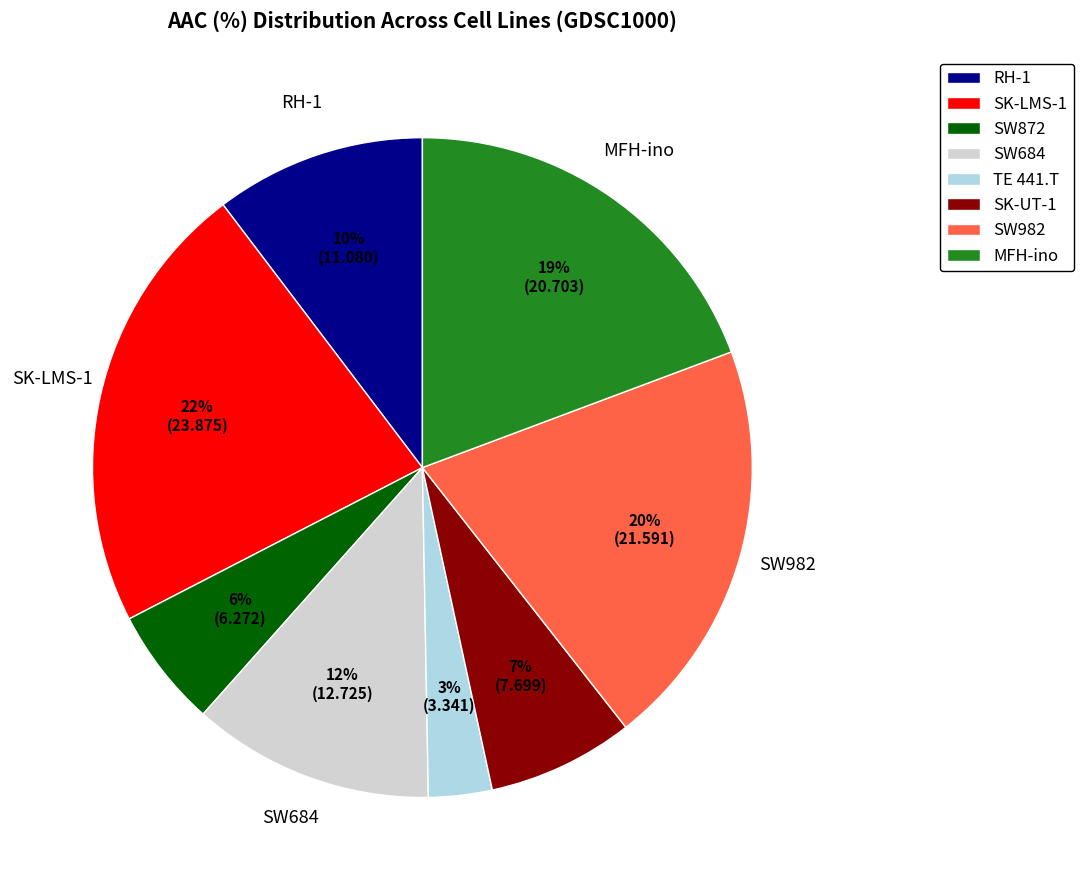

What is the smallest slice in the pie chart?

TE 441.T